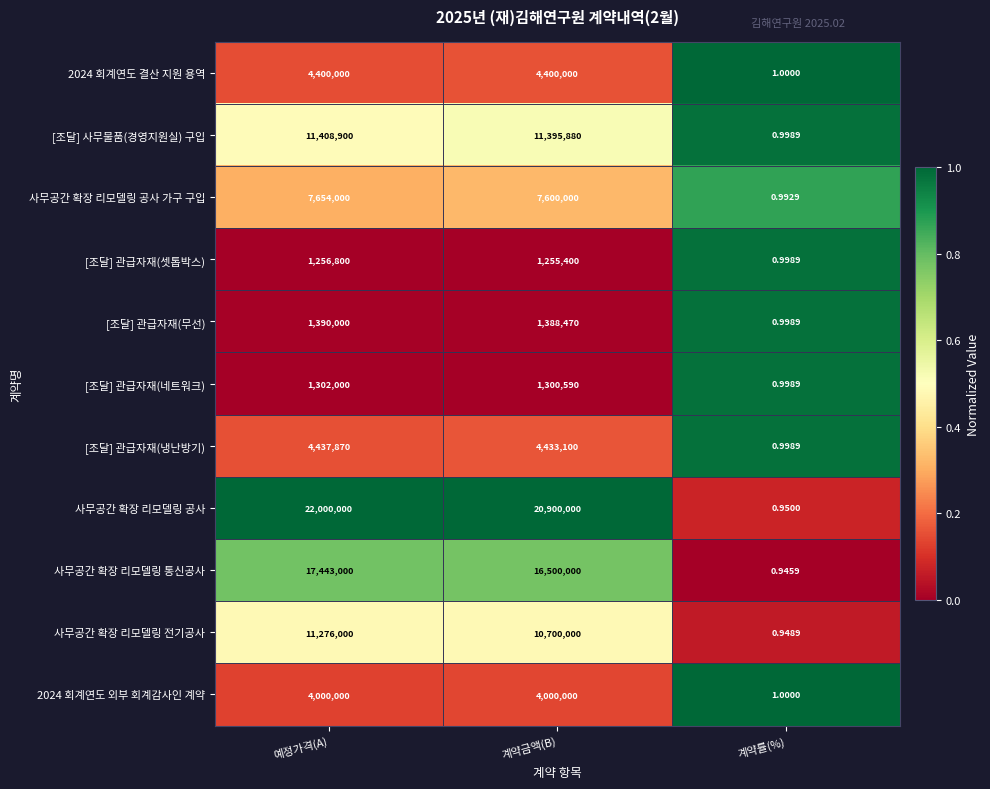

Which category has the highest value in the 사무공간 확장 리모델링 전기공사 series?

예정가격(A)